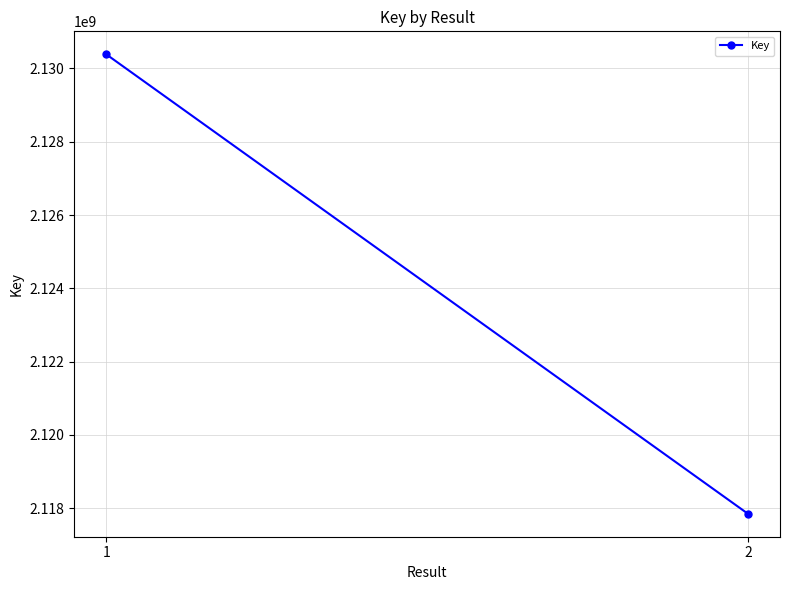

Approximately how many times larger is the value at 2 compared to 1?

1.0